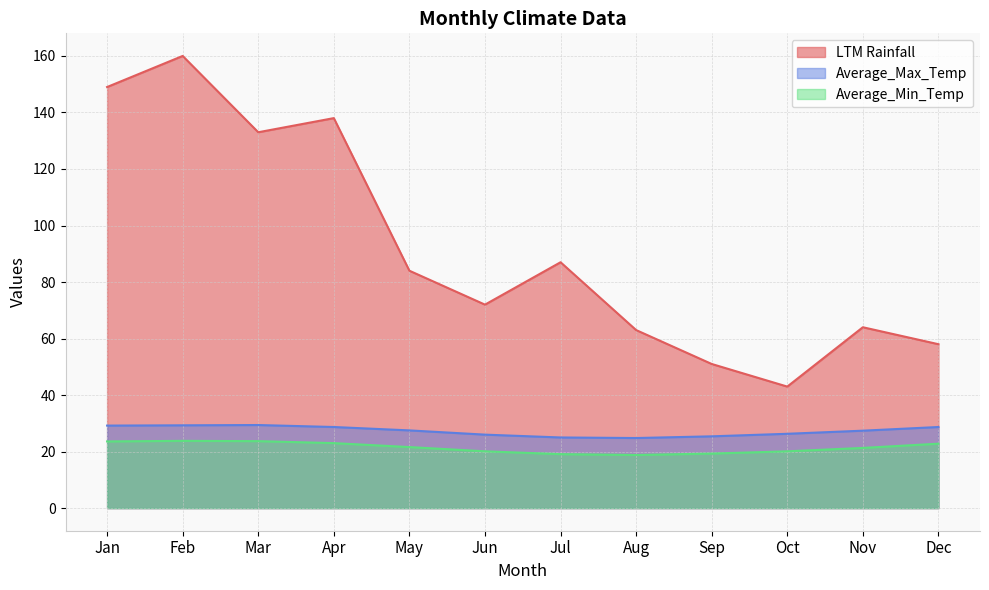

What is the average value of the LTM Rainfall series?

91.8